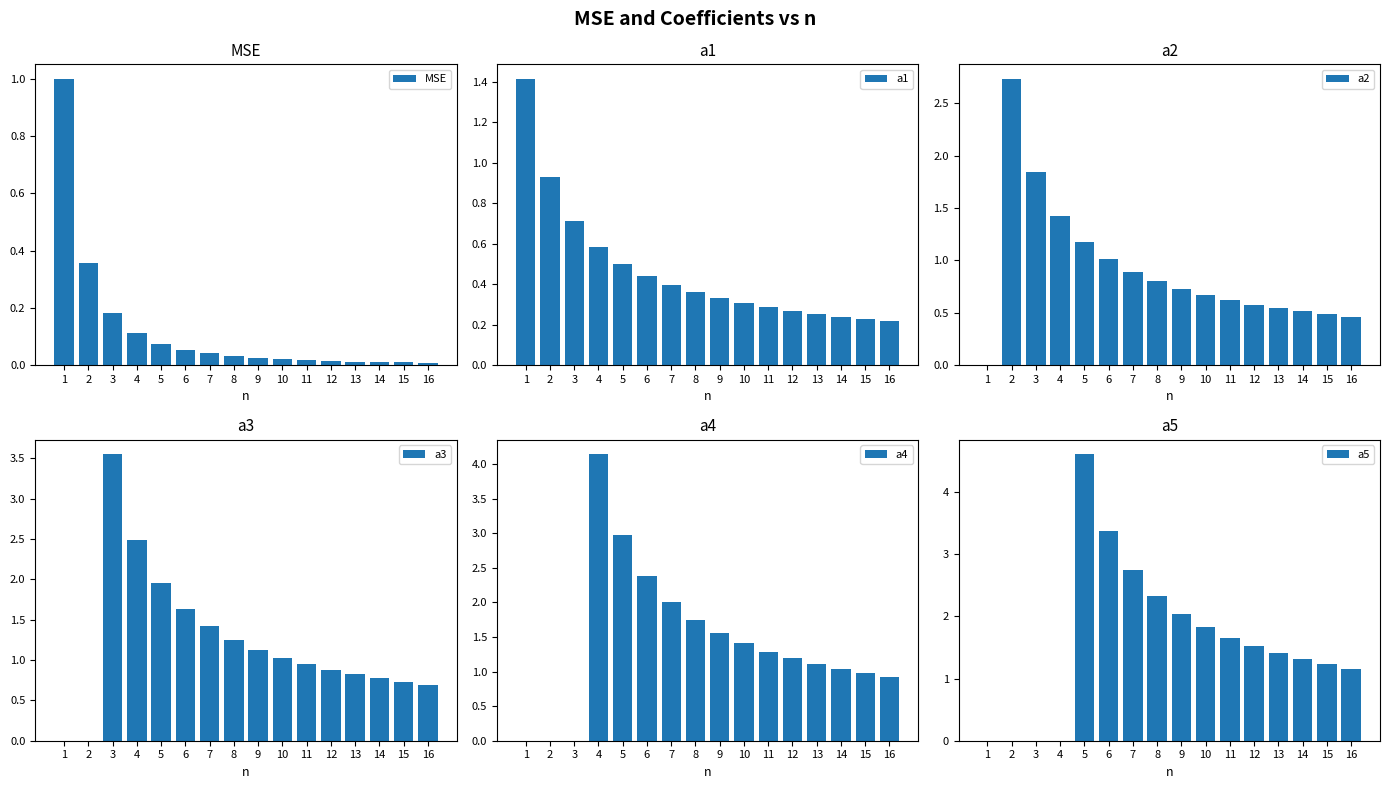

Read the a4 value at 16.

0.9